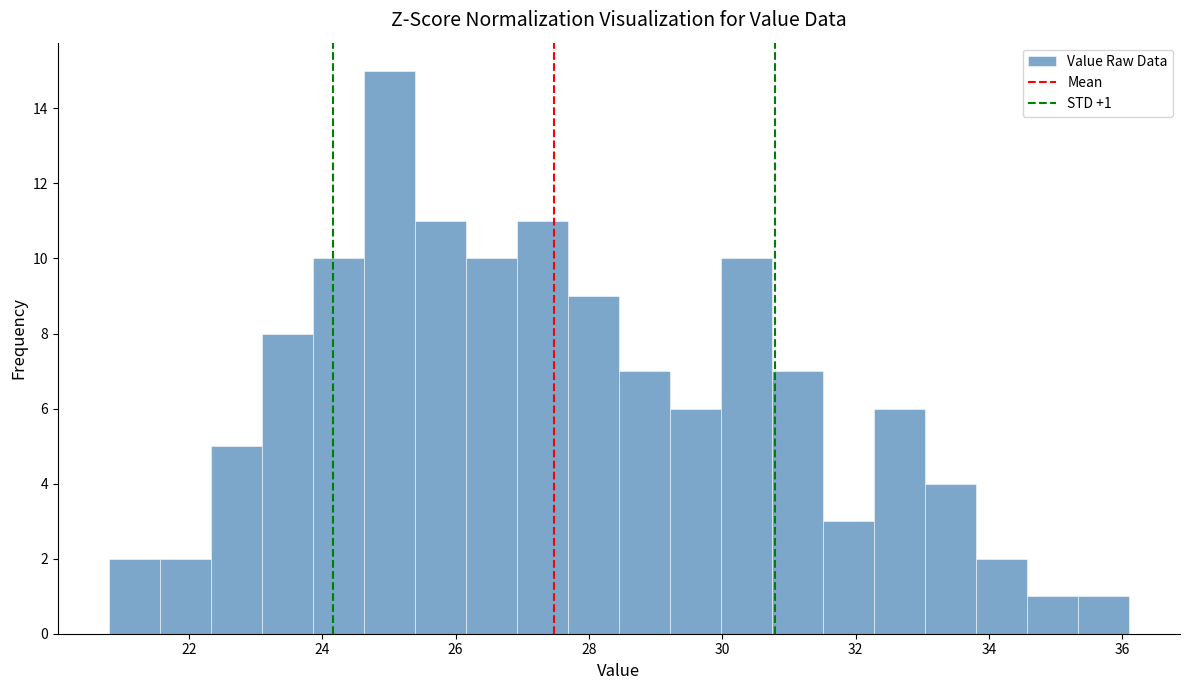

Read against the x-axis, roughly where is the centre of the tallest bar?

25.0